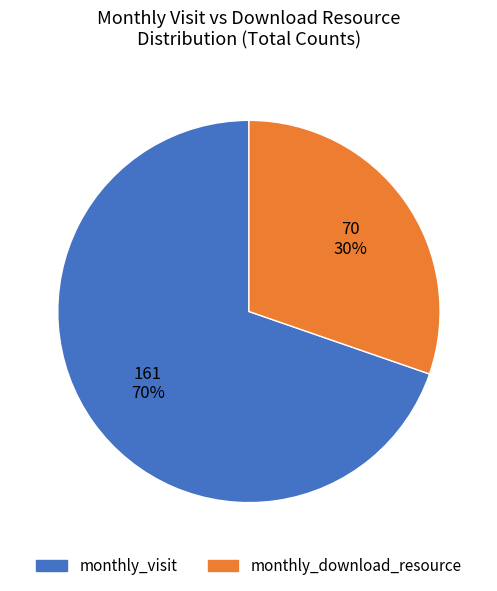

Is there any slice that represents more than half of the pie?

Yes